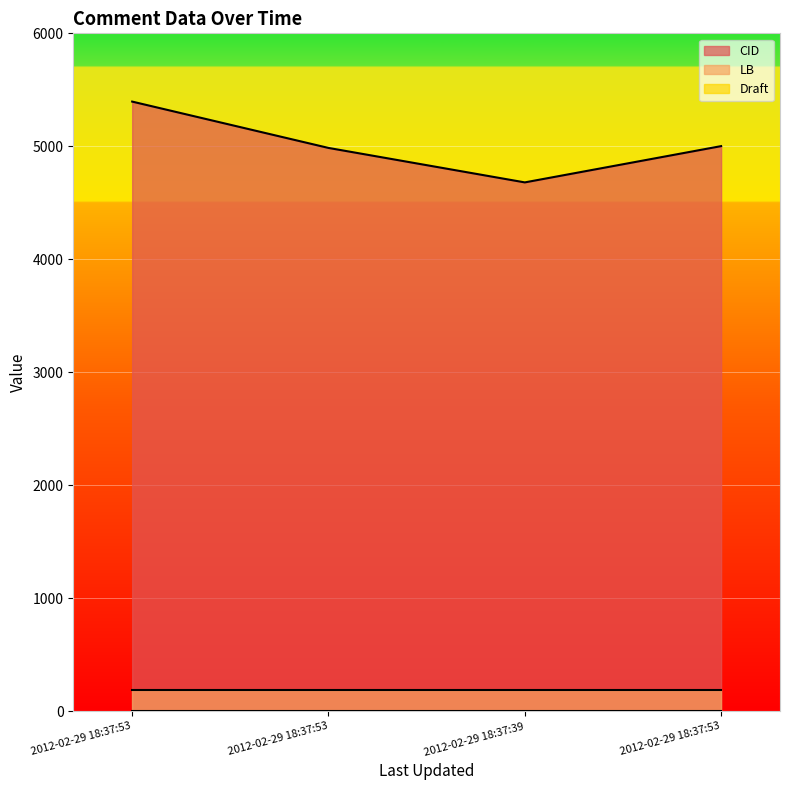

Reading right to left, list all the values displayed in this chart.

CID: 5002	4681	4986	5396
LB: 187	187	187	187
Draft: 2	2	2	2